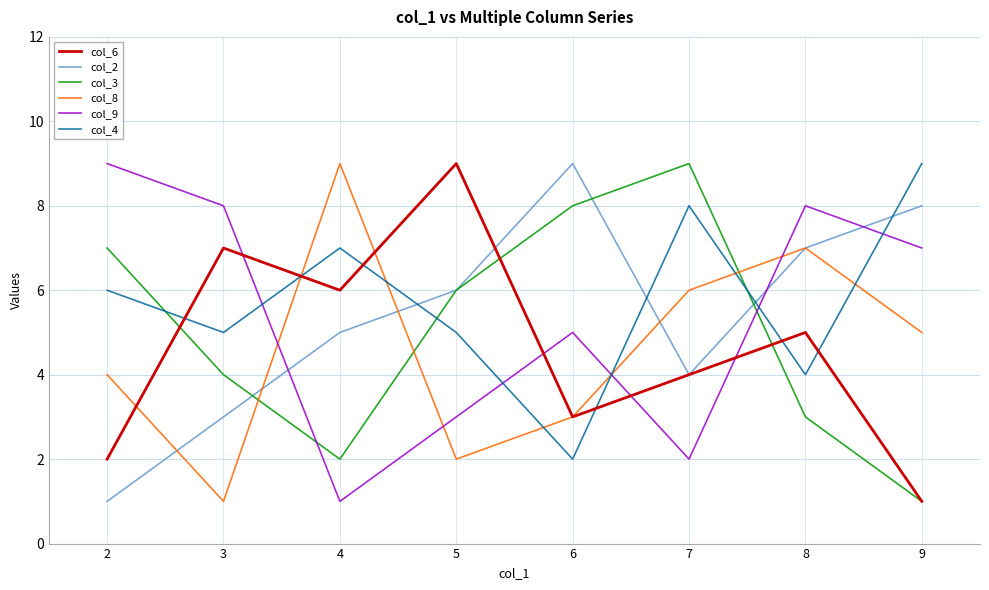

How many lines are shown in the chart?

6